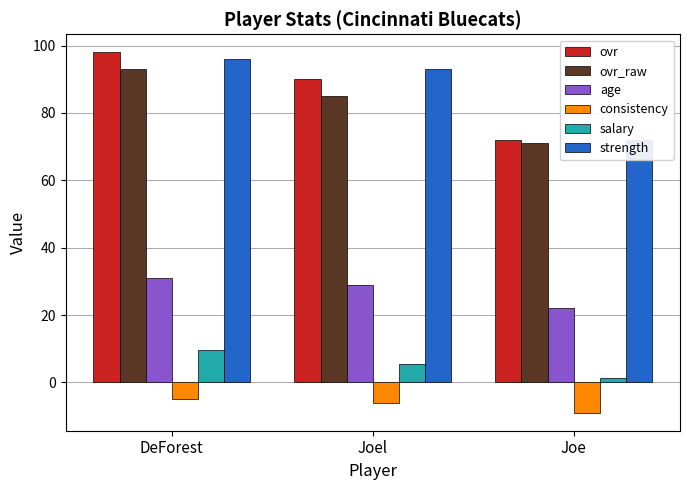

How many values in the age series exceed 29?

1